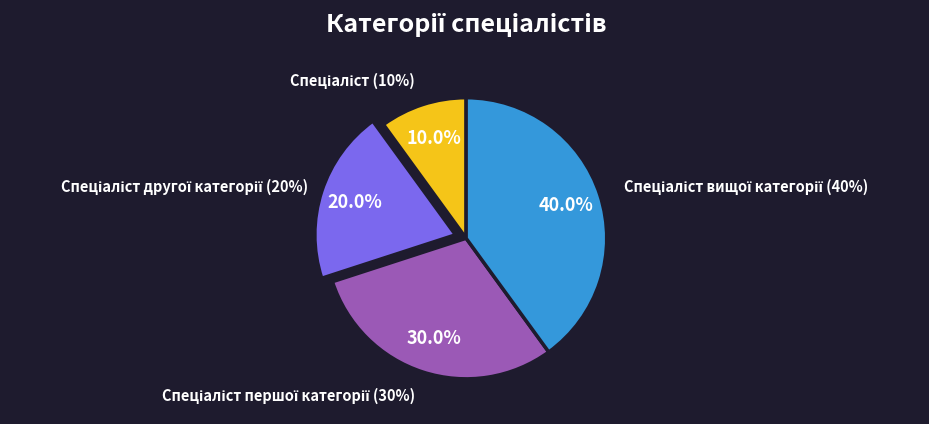

Count the number of slices in the pie.

4